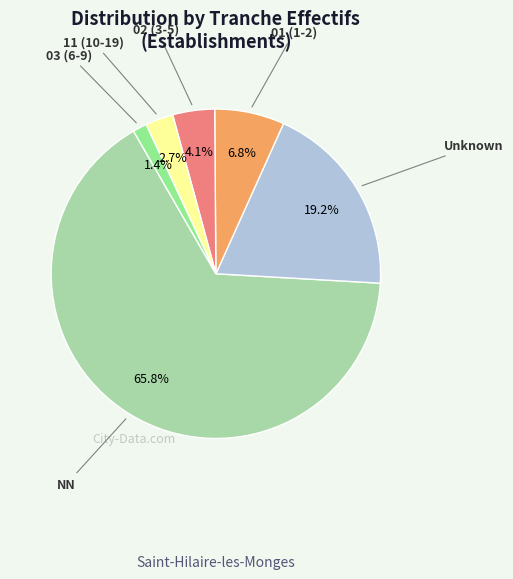

Rank the categories by value from highest to lowest.

NN, Unknown, 01 (1-2), 02 (3-5), 11 (10-19), 03 (6-9)